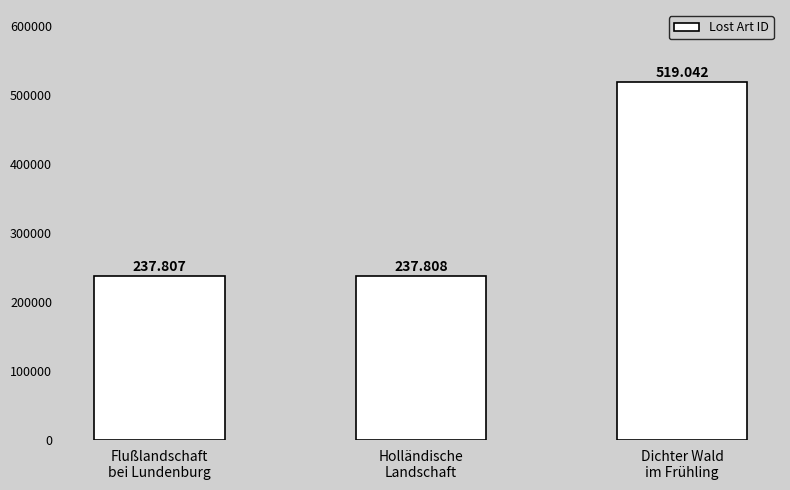

What is the sum of the values at Holländische
Landschaft and Flußlandschaft
bei Lundenburg?

475615